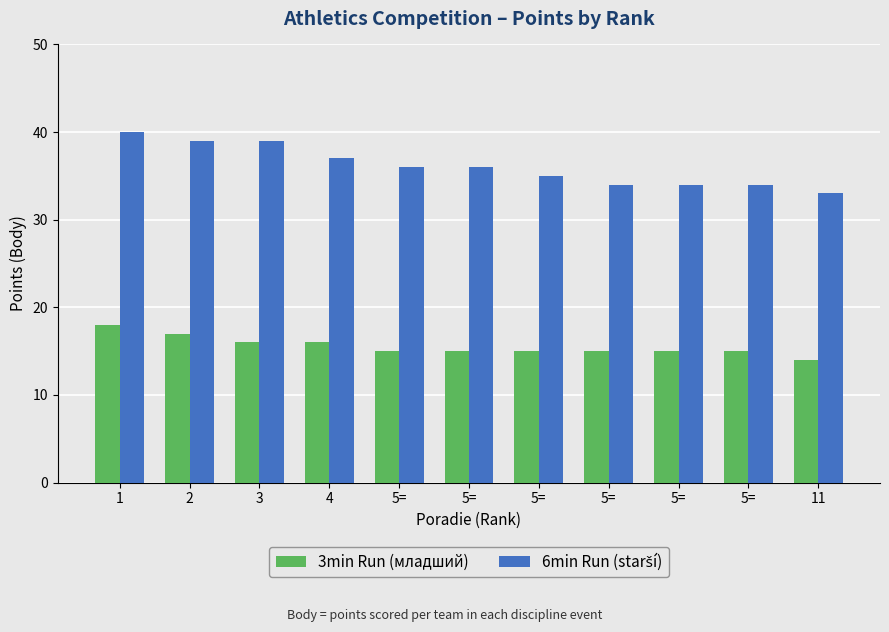

How many bars are there in total?

22